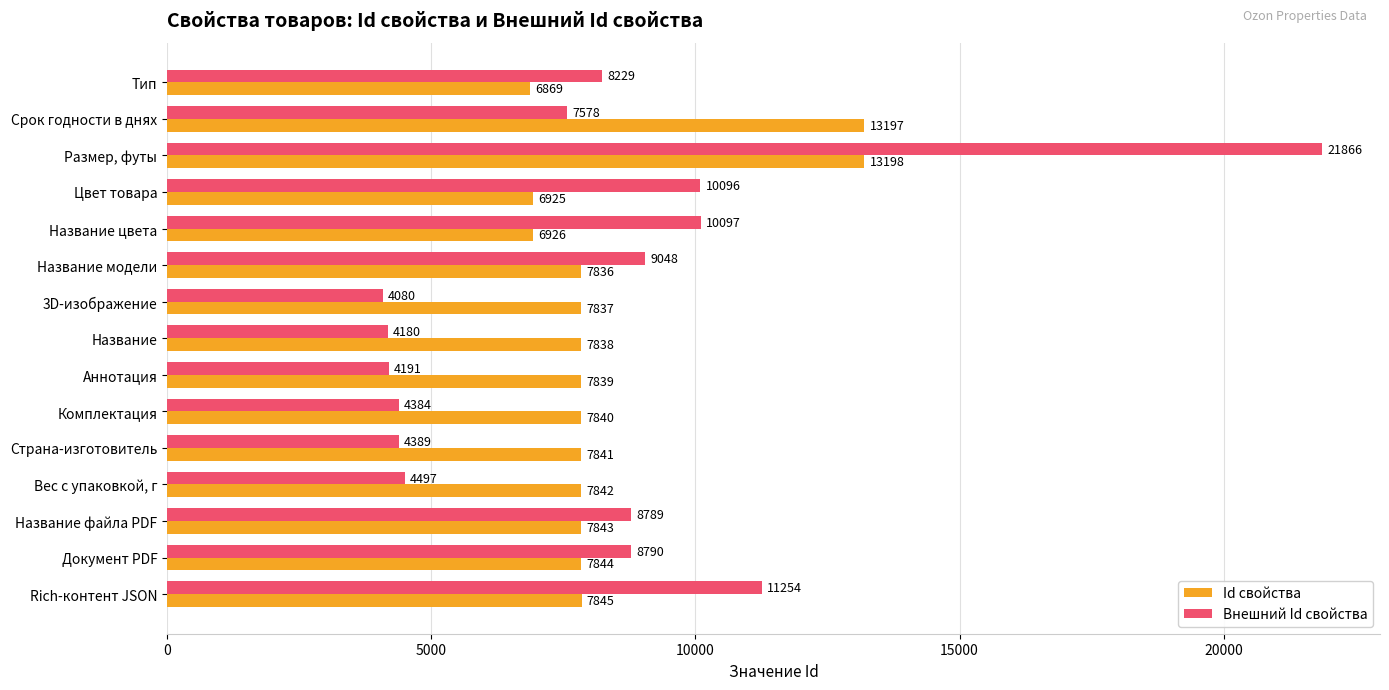

What is the spread (max minus min) of values at Аннотация?

3648